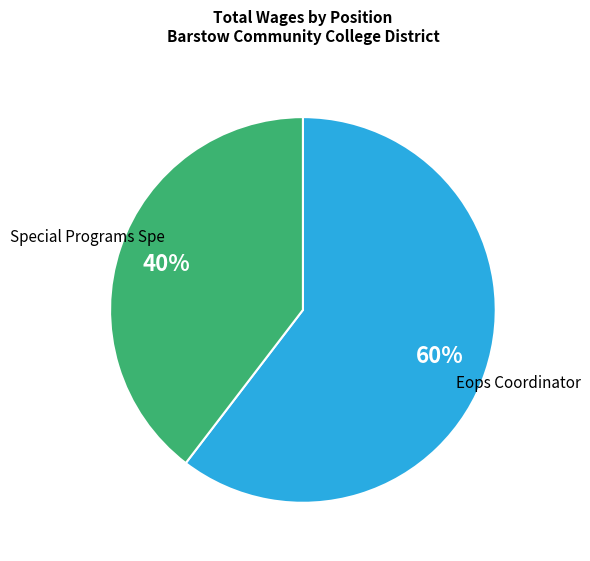

Does any single category account for the majority?

Yes